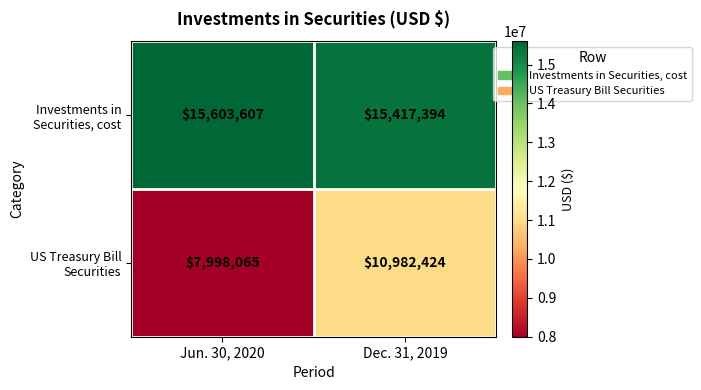

What is the difference between the maximum and minimum values in the US Treasury Bill Securities series?

2984359